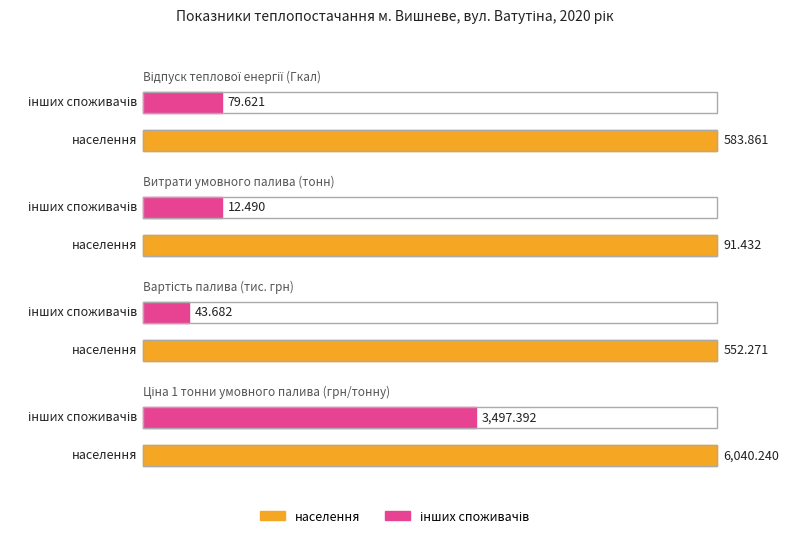

What is the label of the 4th bar from the right?

Відпуск теплової енергії (Гкал)